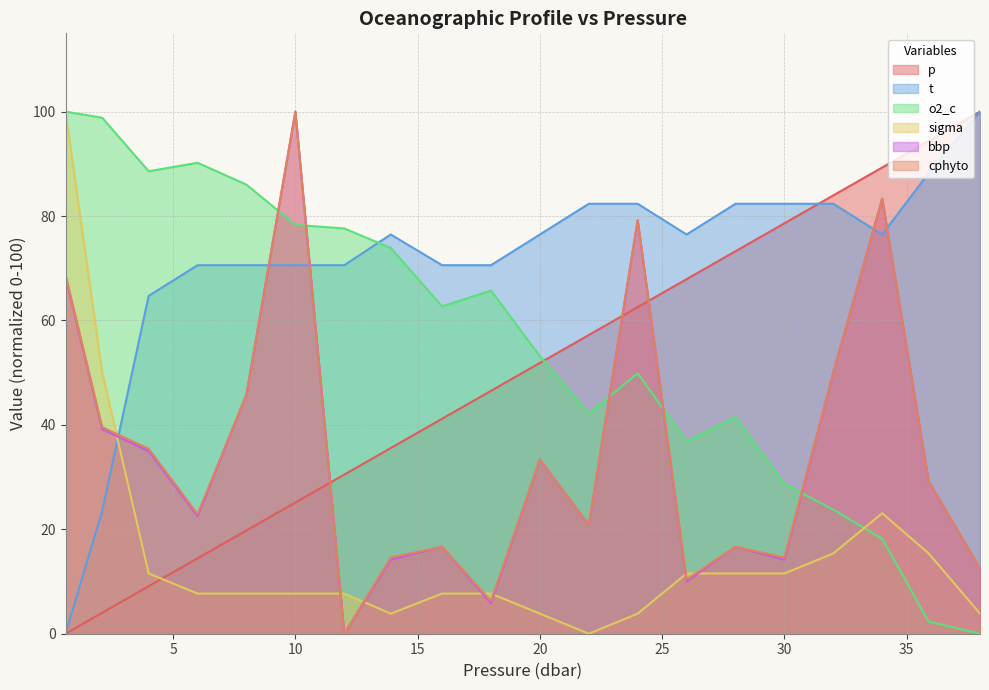

What is the label of the 5th point from the left?

8.0